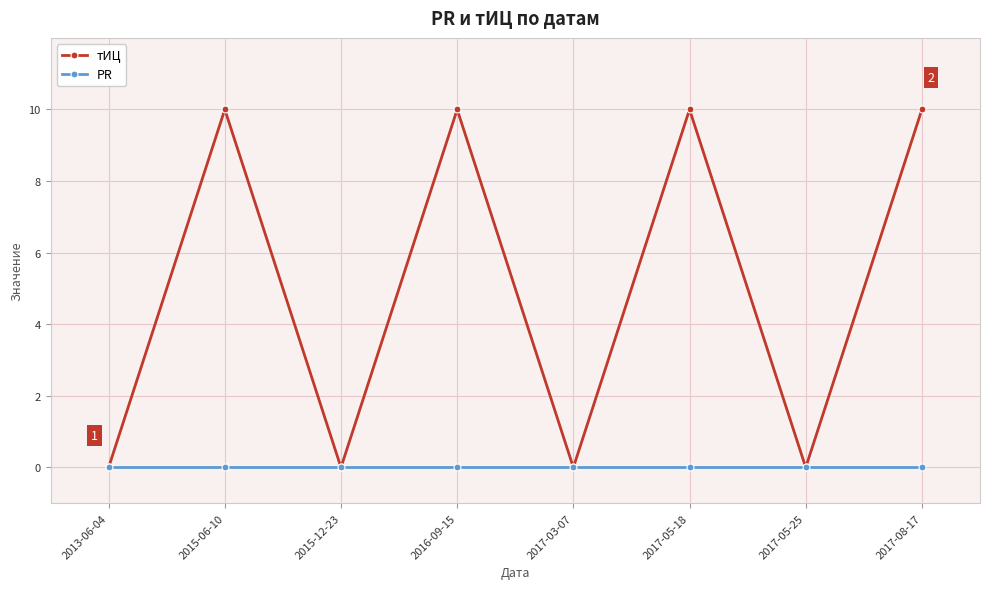

What is the label of the 5th point from the left?

2017-03-07